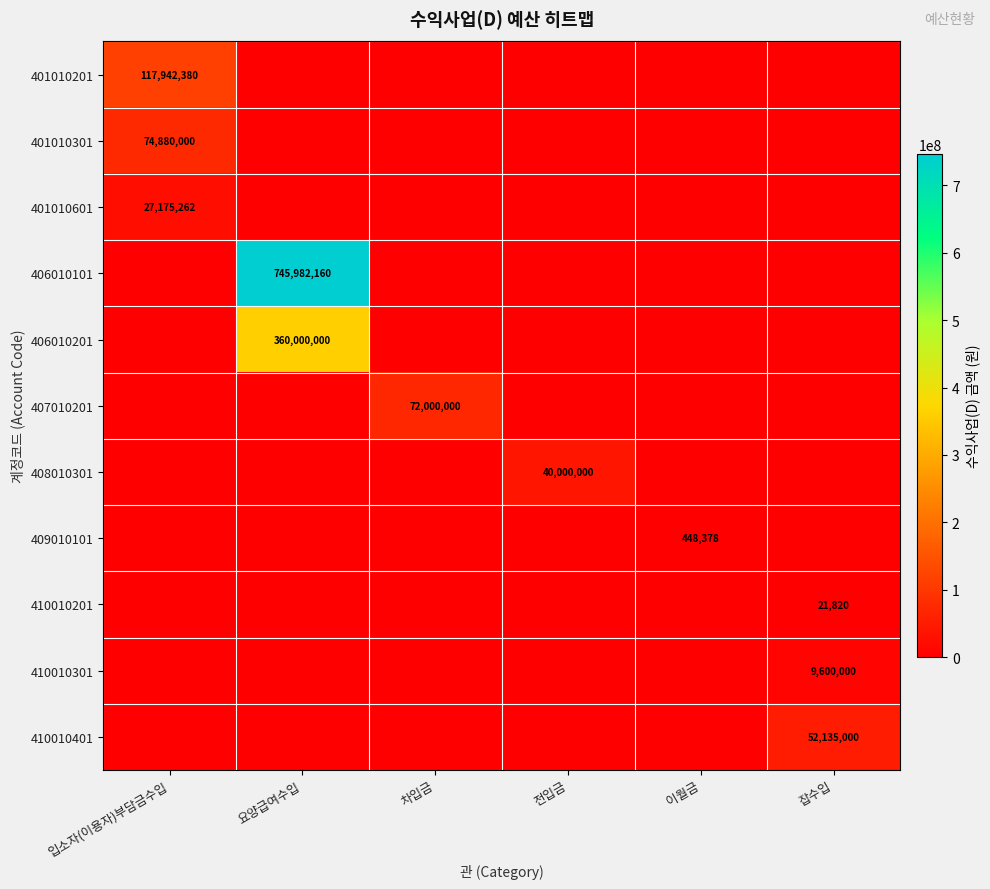

Is the value of 410010201 at 잡수입 greater than the value of 406010101 at 요양급여수입?

No